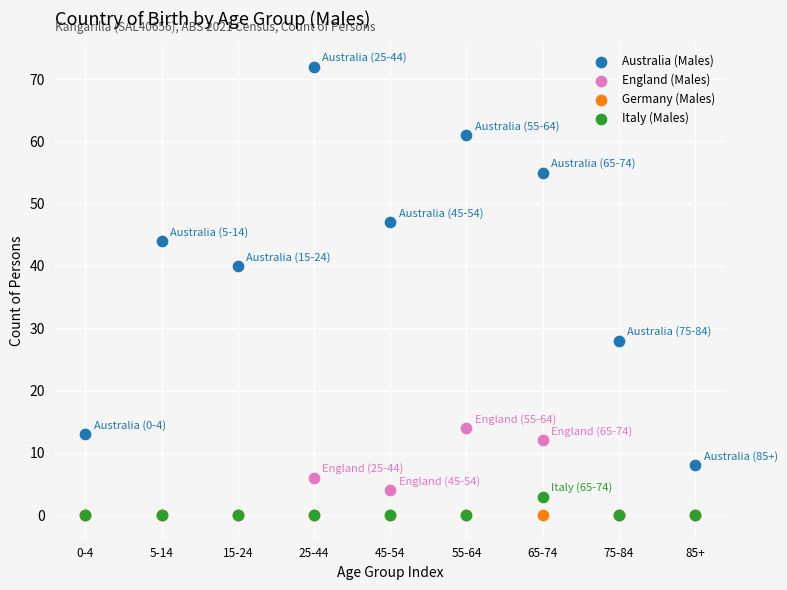

Across all series, what Y value is closest to 36?

40